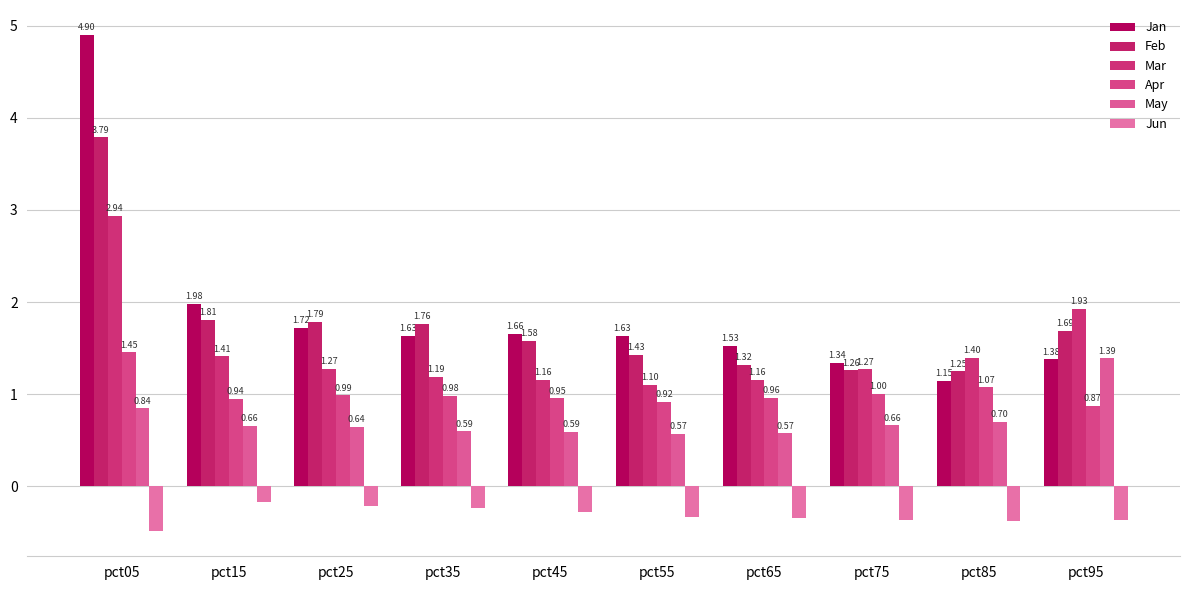

How many groups of bars are there?

10